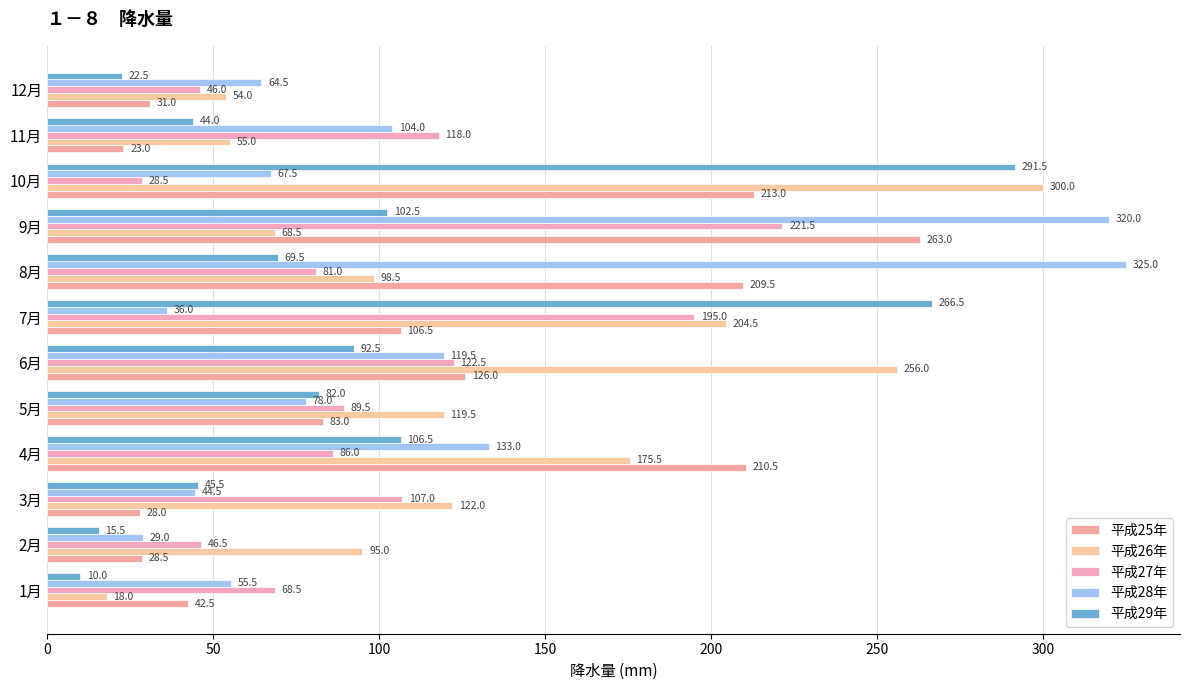

How many data points in 平成25年 are above 106?

6